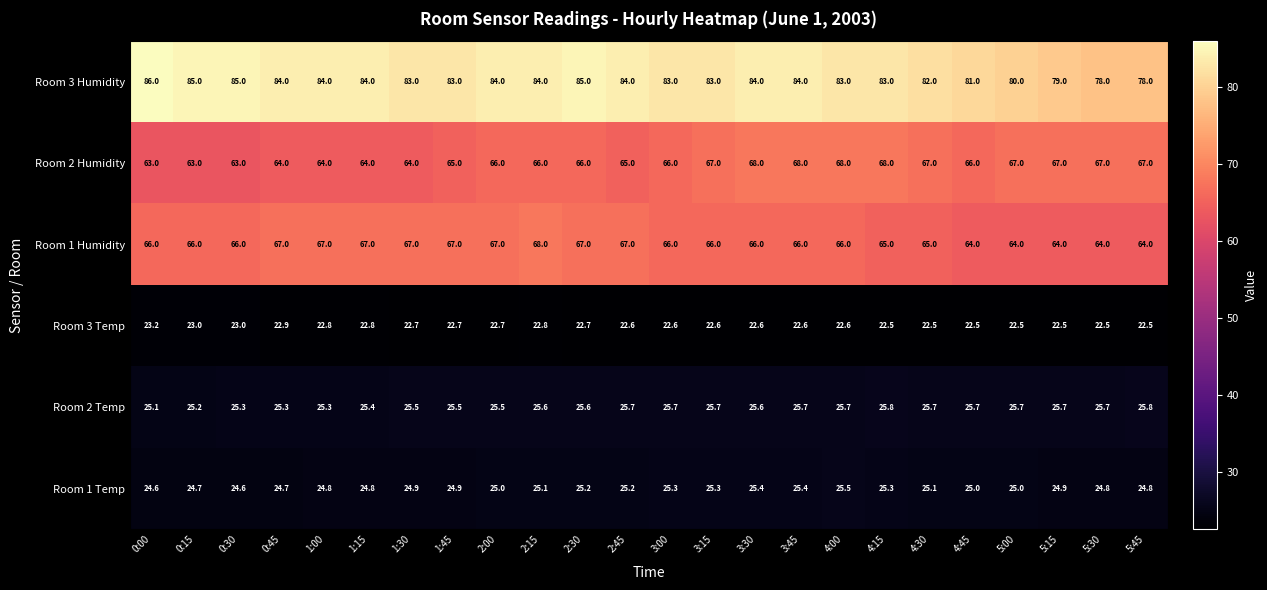

Which series has the largest range (max minus min)?

Room 3 Humidity